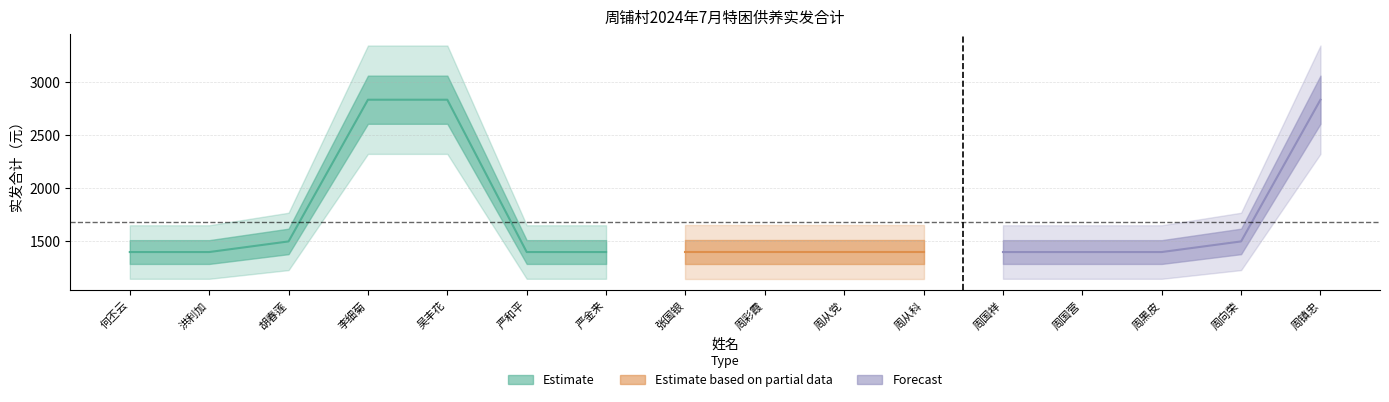

What is the label of the 2nd point from the right?

周向荣